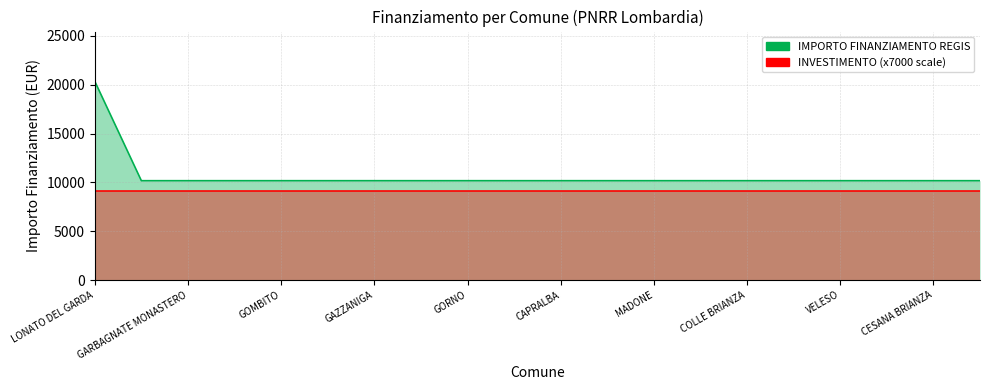

What is the maximum value for INVESTIMENTO (x7000 scale)?

9100